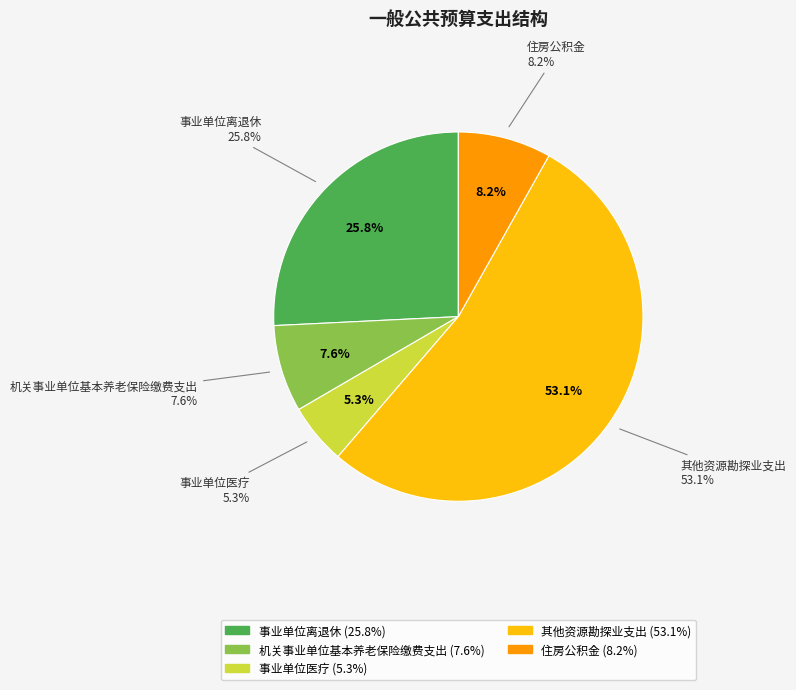

To the nearest percent, what is the difference between the 机关事业单位基本养老保险缴费支出 and 事业单位离退休 slice percentages?

18%